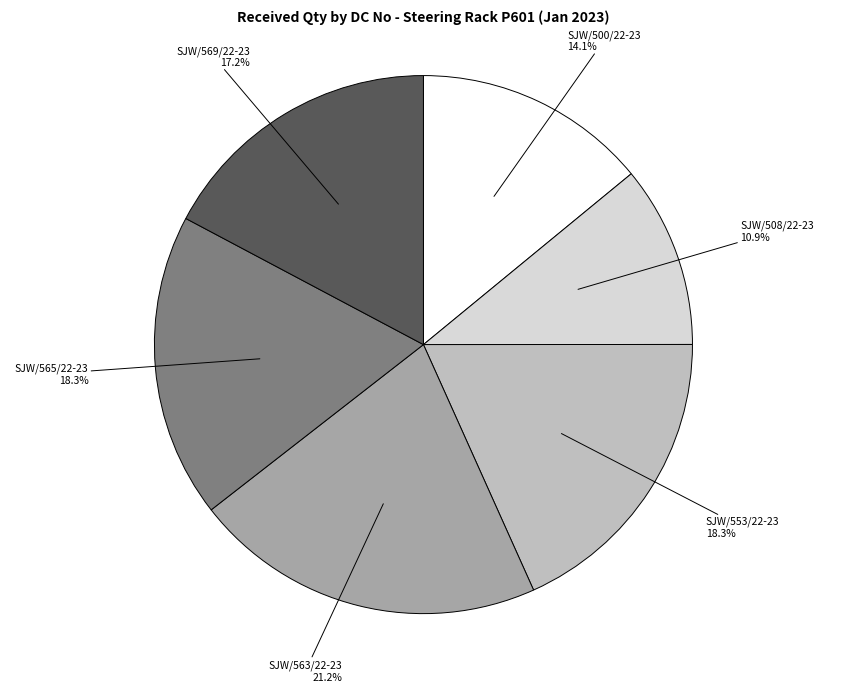

Is there any slice that represents more than half of the pie?

No